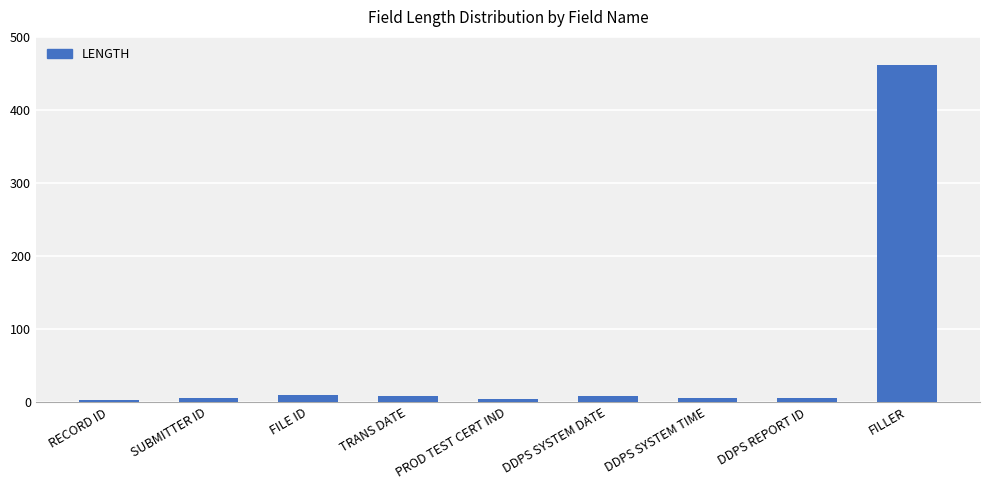

What is the maximum value shown in the chart?

462